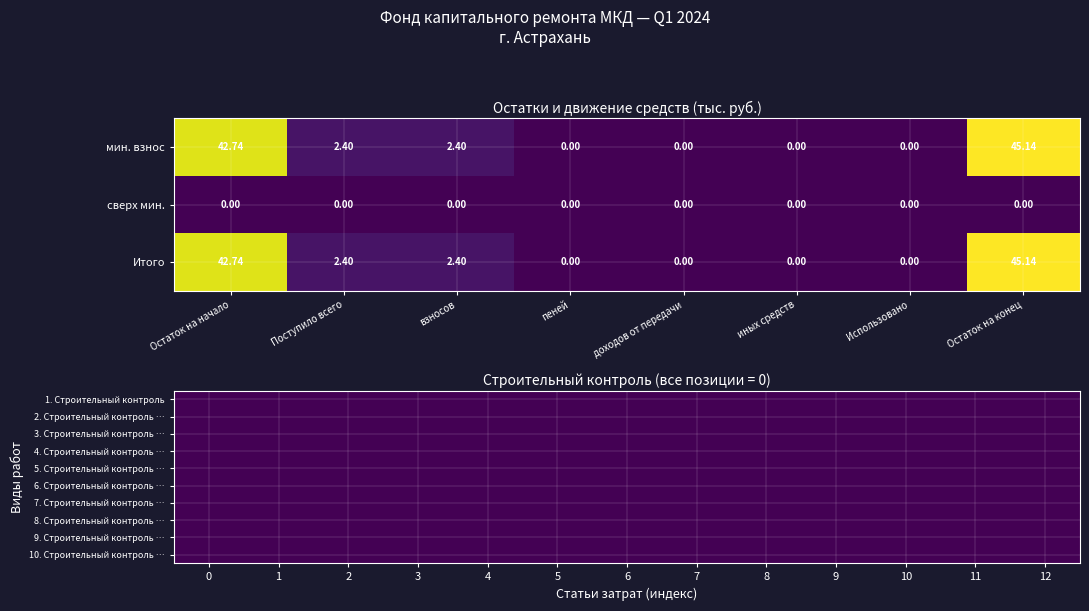

Which category has the lowest value in the за счет минимального взноса series?

пеней